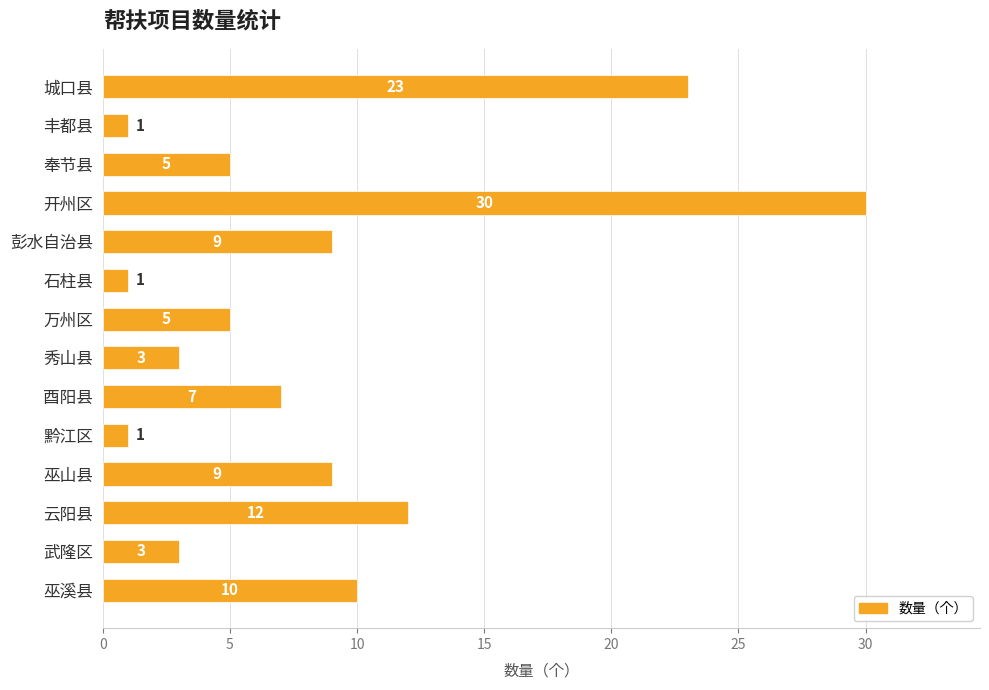

How many values are below 7?

7